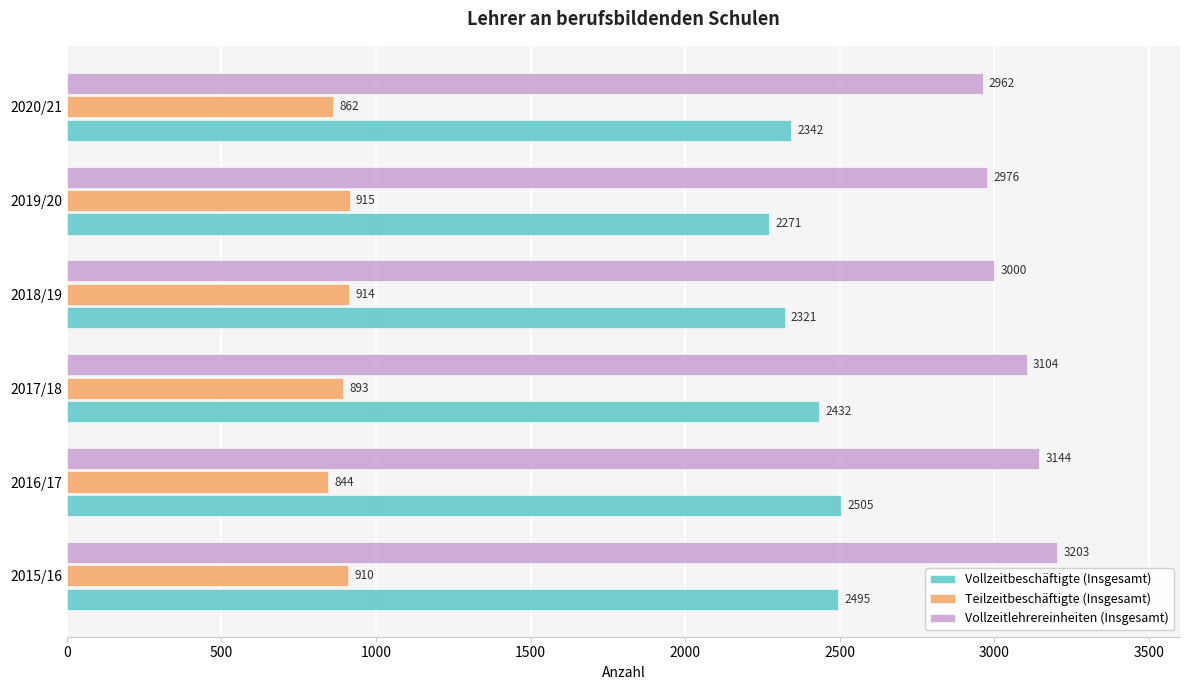

Rank the series by their maximum value, from highest to lowest.

Vollzeitlehrereinheiten (Insgesamt), Vollzeitbeschäftigte (Insgesamt), Teilzeitbeschäftigte (Insgesamt)